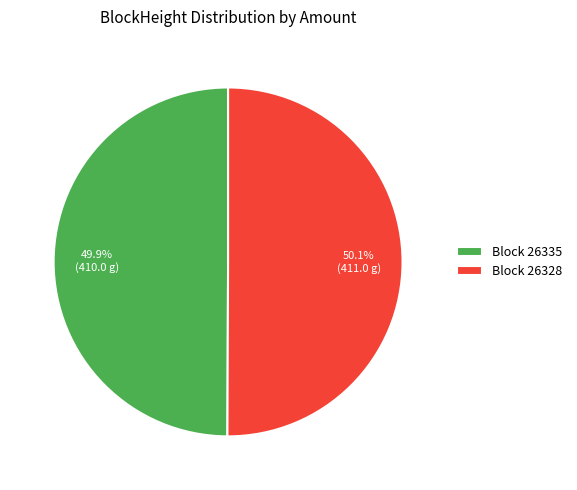

What is the ratio of the value at Block 26328 to the value at Block 26335?

1.0